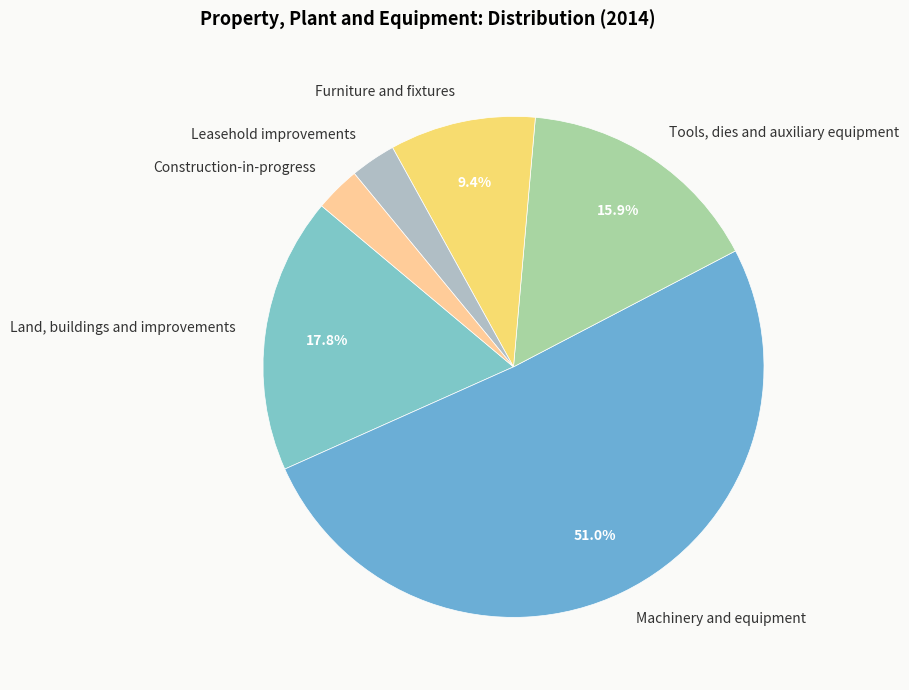

Which slice represents more than half of the pie?

Machinery and equipment